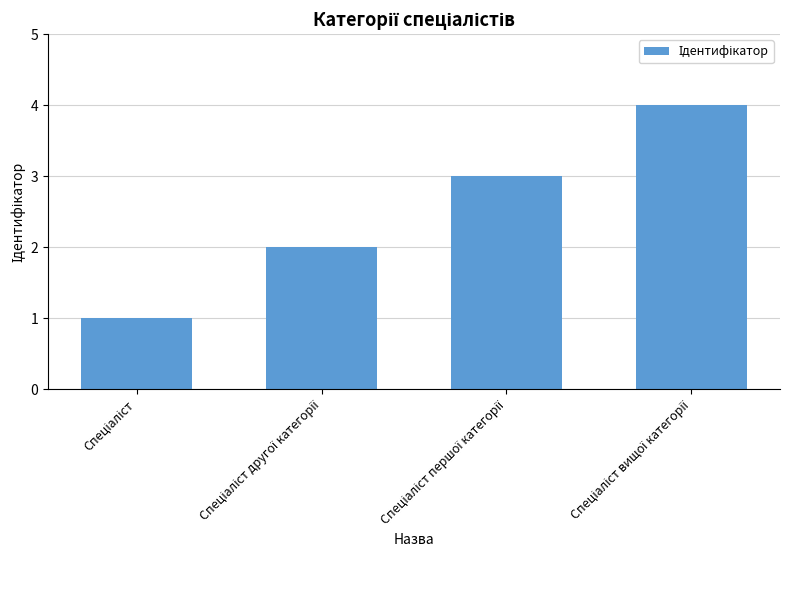

What is the greatest value displayed?

4